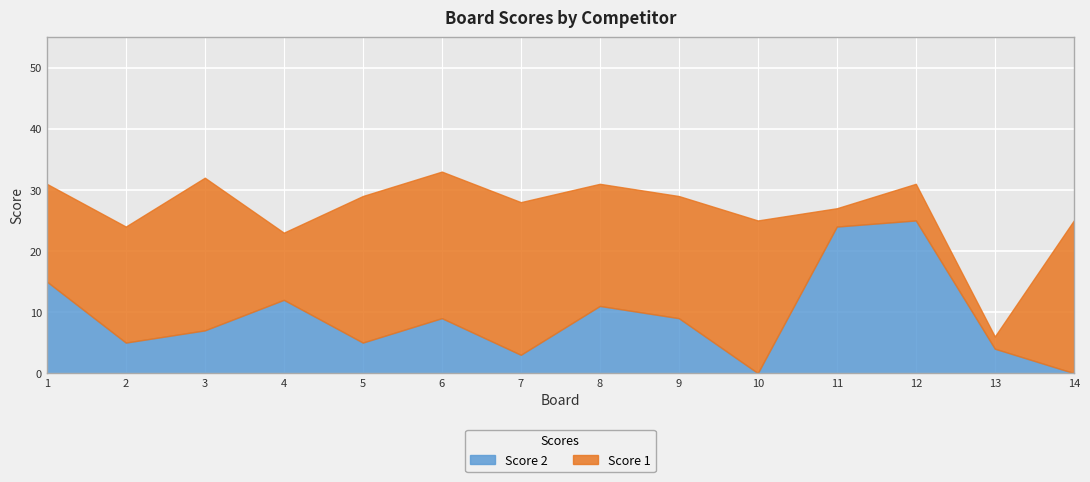

What are all the series names shown in the legend?

Score 2, Score 1